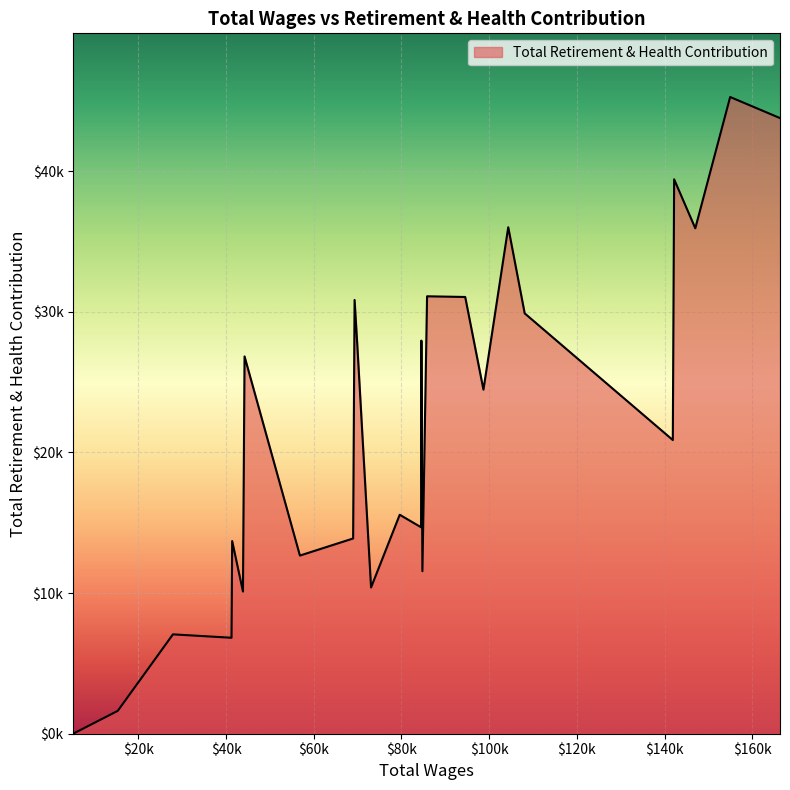

What is the average value?

21896